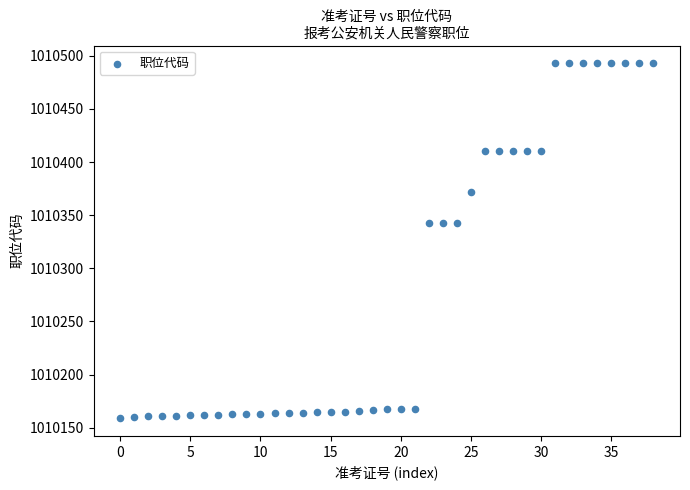

What is the range of Y values (max minus min)?

334